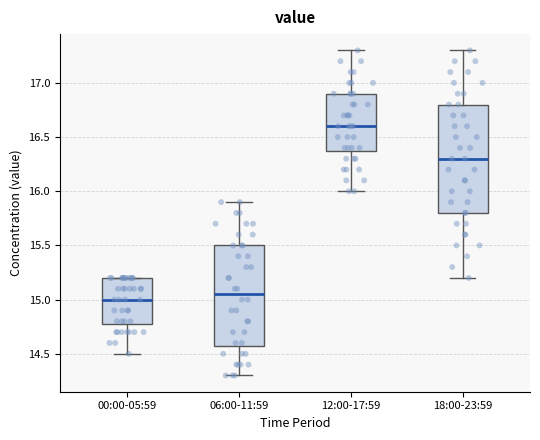

Reading left to right, transcribe this box plot: for each box, give where its median line is, the range the box spans, and where its two whiskers end, as read against the y-axis. The values are not printed on the chart, so give them approximately, as read against the axis.

00:00-05:59: median 15.00, box 14.80 to 15.20, whiskers 14.50 to 15.20
06:00-11:59: median 15.05, box 14.60 to 15.50, whiskers 14.30 to 15.90
12:00-17:59: median 16.60, box 16.40 to 16.90, whiskers 16.00 to 17.30
18:00-23:59: median 16.30, box 15.80 to 16.80, whiskers 15.20 to 17.30